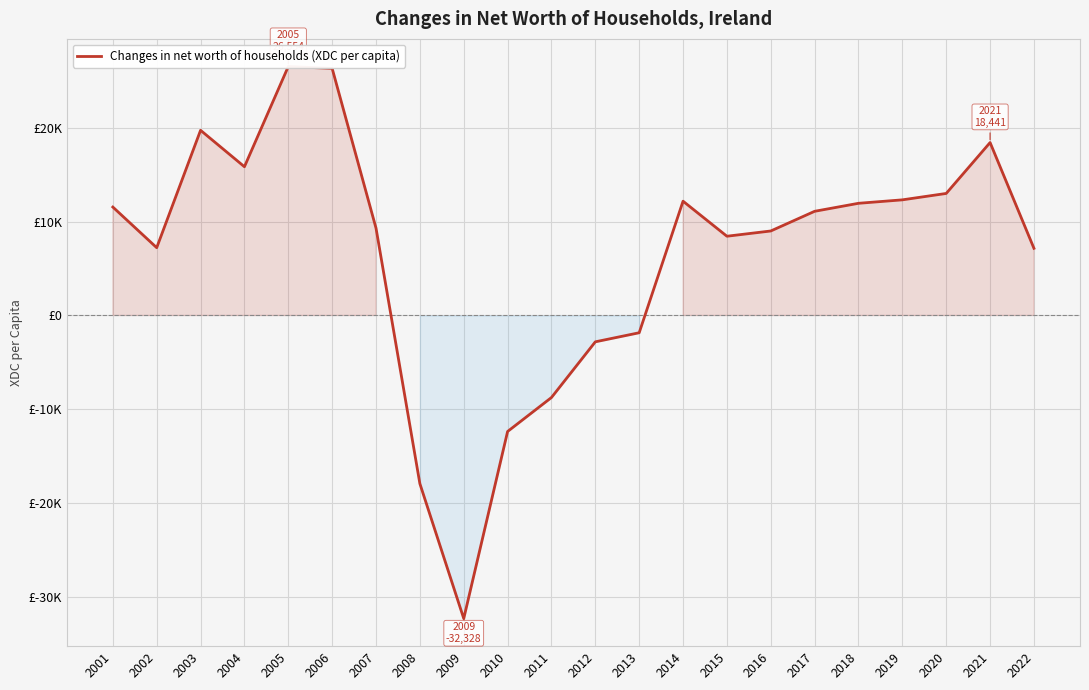

Which has a higher value, 2018 or 2022?

2018